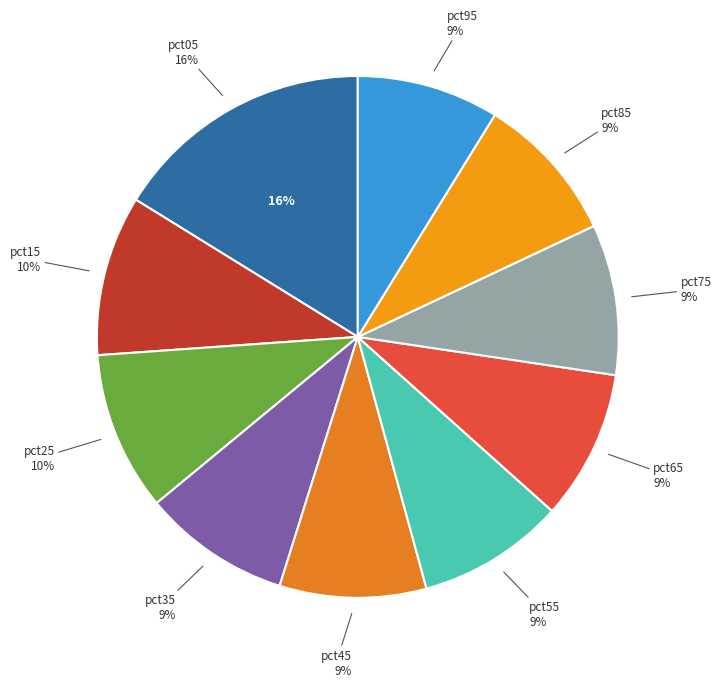

Is it true that pct85 is 9% of the pie?

True